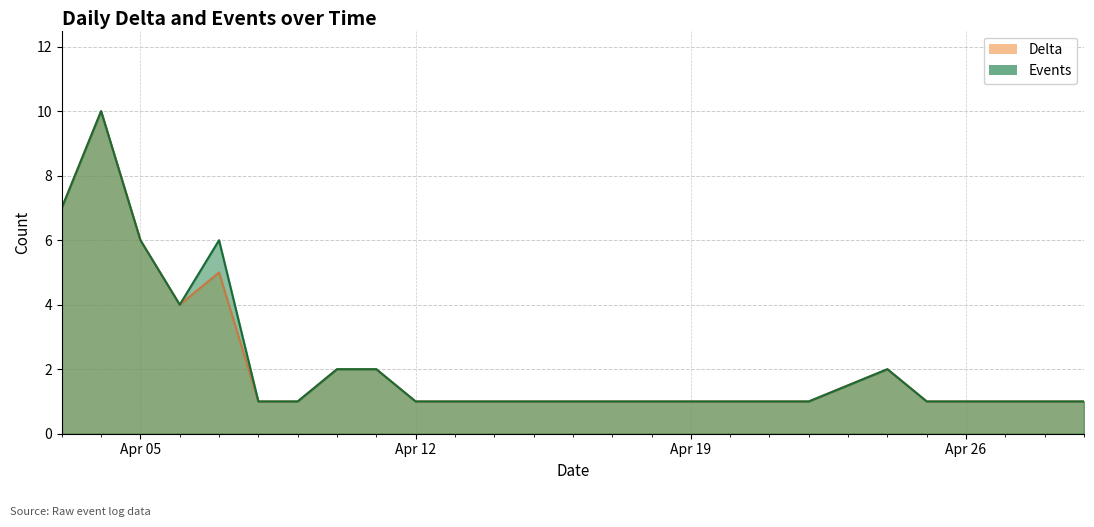

How many data points in Events are above 1?

8